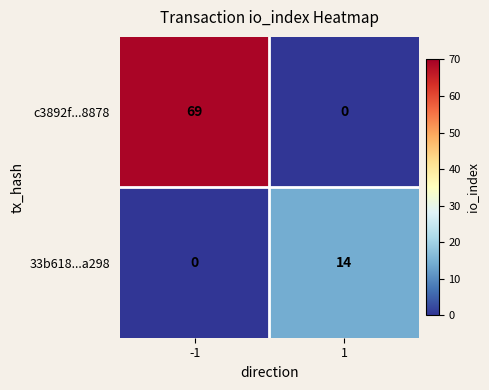

What is the average value of the 33b618...a298 series?

7